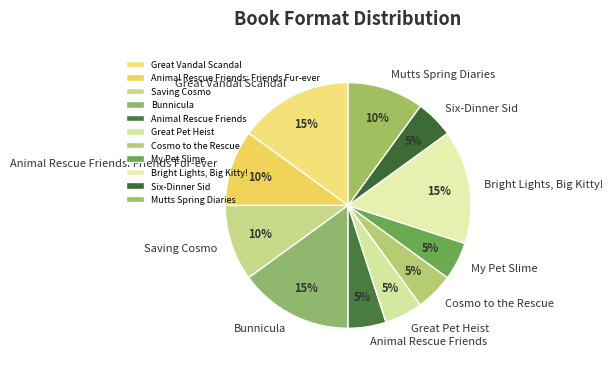

Do Great Pet Heist and Six-Dinner Sid together represent more than half of the pie?

No